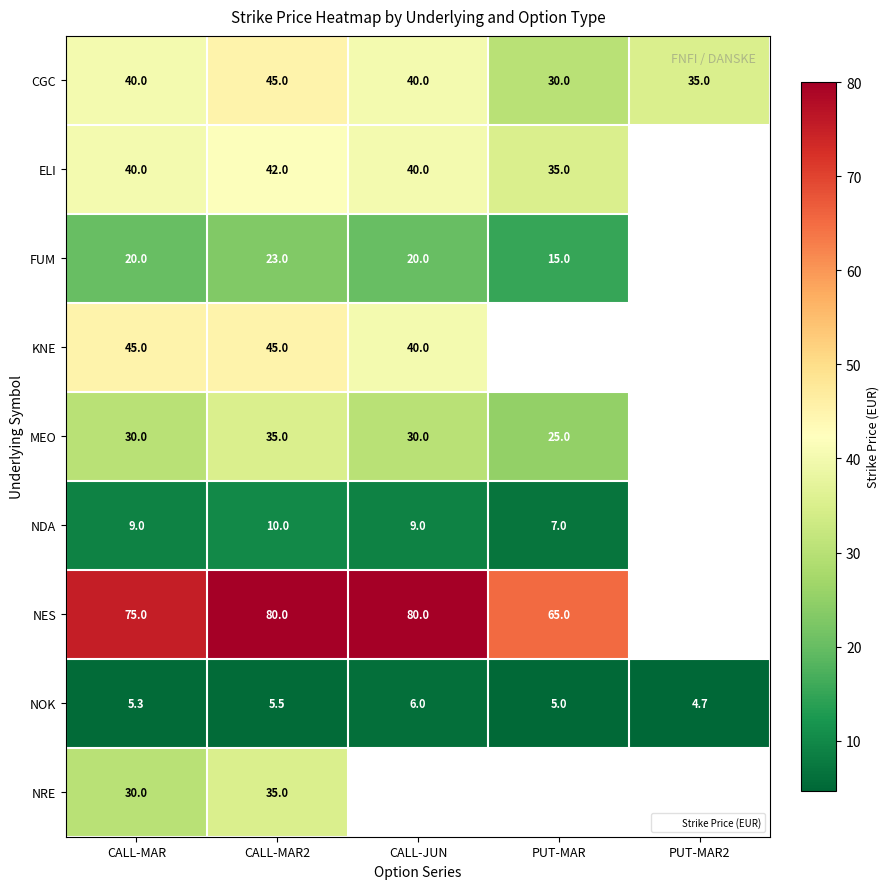

At which category is the sum across all series the highest?

CALL-MAR2